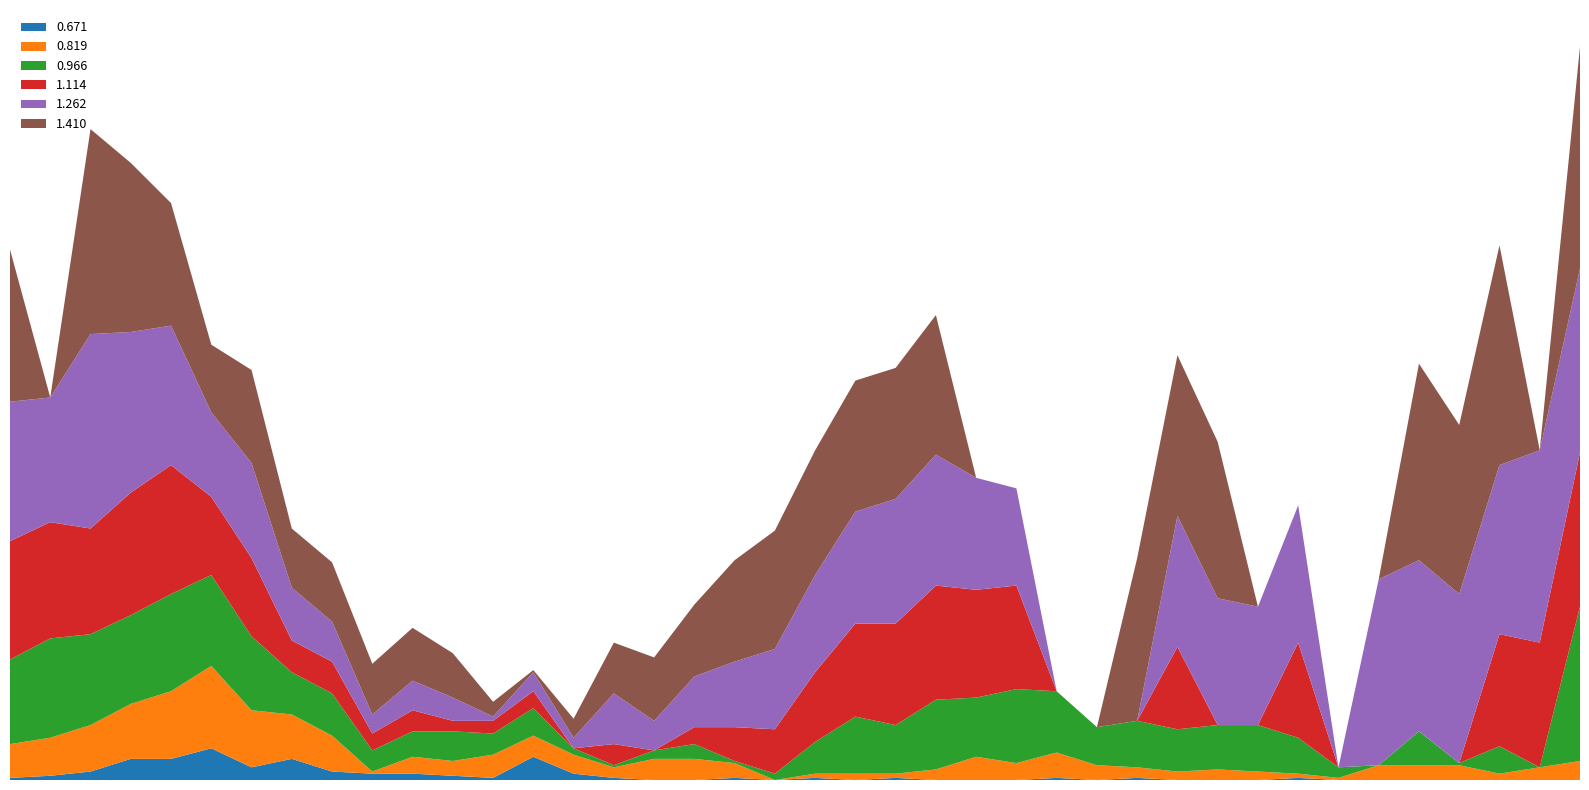

Reading left to right, transcribe all the data shown in this chart.

0.671: 2001/01/14 00:00=-0.1	2001/01/14 00:10=-0.2	2001/01/14 00:20=-0.4	2001/01/14 00:30=-1.0	2001/01/14 00:40=-1.0	2001/01/14 00:50=-1.5	2001/01/14 01:00=-0.6	2001/01/14 01:10=-1.0	2001/01/14 01:20=-0.4	2001/01/14 01:30=0.3	2001/01/14 01:40=-0.3	2001/01/14 01:50=0.2	2001/01/14 02:00=0.1	2001/01/14 02:10=1.1	2001/01/14 02:20=0.3	2001/01/14 02:30=0.1	2001/01/14 02:40=0.0	2001/01/14 02:50=-0.0	2001/01/14 03:00=0.1	2001/01/14 03:10=-0.0	2001/01/14 03:20=0.1	2001/01/14 03:30=0.0	2001/01/14 03:40=0.1	2001/01/14 03:50=-0.0	2001/01/14 04:00=-0.0	2001/01/14 04:10=-0.0	2001/01/14 04:20=-0.1	2001/01/14 04:30=-0.0	2001/01/14 04:40=0.1	2001/01/14 04:50=0.0	2001/01/14 05:00=0.0	2001/01/14 05:10=-0.0	2001/01/14 05:20=0.1	2001/01/14 05:30=-0.0	2001/01/14 05:40=0.0	2001/01/14 05:50=-0.0	2001/01/14 06:00=-0.0	2001/01/14 06:10=0.0	2001/01/14 06:20=0.0	2001/01/14 06:30=0.0
0.819: 2001/01/14 00:00=-1.6	2001/01/14 00:10=-1.8	2001/01/14 00:20=-2.2	2001/01/14 00:30=-2.6	2001/01/14 00:40=-3.2	2001/01/14 00:50=-3.9	2001/01/14 01:00=-2.7	2001/01/14 01:10=-2.1	2001/01/14 01:20=-1.7	2001/01/14 01:30=-0.1	2001/01/14 01:40=-0.8	2001/01/14 01:50=-0.7	2001/01/14 02:00=-1.1	2001/01/14 02:10=1.0	2001/01/14 02:20=0.9	2001/01/14 02:30=0.5	2001/01/14 02:40=1.0	2001/01/14 02:50=1.0	2001/01/14 03:00=0.7	2001/01/14 03:10=0.0	2001/01/14 03:20=0.2	2001/01/14 03:30=0.3	2001/01/14 03:40=-0.2	2001/01/14 03:50=-0.5	2001/01/14 04:00=-1.1	2001/01/14 04:10=-0.8	2001/01/14 04:20=-1.2	2001/01/14 04:30=-0.7	2001/01/14 04:40=-0.5	2001/01/14 04:50=-0.4	2001/01/14 05:00=-0.5	2001/01/14 05:10=-0.4	2001/01/14 05:20=-0.2	2001/01/14 05:30=-0.1	2001/01/14 05:40=-0.7	2001/01/14 05:50=-0.7	2001/01/14 06:00=-0.7	2001/01/14 06:10=-0.3	2001/01/14 06:20=-0.6	2001/01/14 06:30=-0.9
0.966: 2001/01/14 00:00=-4.0	2001/01/14 00:10=-4.7	2001/01/14 00:20=-4.3	2001/01/14 00:30=-4.2	2001/01/14 00:40=-4.6	2001/01/14 00:50=-4.3	2001/01/14 01:00=-3.5	2001/01/14 01:10=-2.0	2001/01/14 01:20=-2.0	2001/01/14 01:30=-1.0	2001/01/14 01:40=-1.2	2001/01/14 01:50=-1.4	2001/01/14 02:00=-1.0	2001/01/14 02:10=1.3	2001/01/14 02:20=-0.3	2001/01/14 02:30=-0.1	2001/01/14 02:40=0.4	2001/01/14 02:50=0.7	2001/01/14 03:00=-0.1	2001/01/14 03:10=-0.3	2001/01/14 03:20=-1.5	2001/01/14 03:30=-2.7	2001/01/14 03:40=-2.3	2001/01/14 03:50=-3.3	2001/01/14 04:00=-2.8	2001/01/14 04:10=-3.5	2001/01/14 04:20=-2.9	2001/01/14 04:30=-1.8	2001/01/14 04:40=-2.2	2001/01/14 04:50=-2.0	2001/01/14 05:00=-2.1	2001/01/14 05:10=-2.2	2001/01/14 05:20=-1.7	2001/01/14 05:30=-0.5	2001/01/14 05:40=0.0	2001/01/14 05:50=-1.6	2001/01/14 06:00=0.1	2001/01/14 06:10=-1.3	2001/01/14 06:20=0.0	2001/01/14 06:30=-7.3
1.114: 2001/01/14 00:00=-5.6	2001/01/14 00:10=-5.5	2001/01/14 00:20=-5.0	2001/01/14 00:30=-5.8	2001/01/14 00:40=-6.1	2001/01/14 00:50=-3.7	2001/01/14 01:00=-3.7	2001/01/14 01:10=-1.5	2001/01/14 01:20=-1.5	2001/01/14 01:30=-0.8	2001/01/14 01:40=-1.0	2001/01/14 01:50=-0.5	2001/01/14 02:00=0.6	2001/01/14 02:10=0.8	2001/01/14 02:20=-0.0	2001/01/14 02:30=-1.0	2001/01/14 02:40=0.0	2001/01/14 02:50=-0.8	2001/01/14 03:00=-1.6	2001/01/14 03:10=-2.1	2001/01/14 03:20=-3.3	2001/01/14 03:30=-4.4	2001/01/14 03:40=-4.8	2001/01/14 03:50=-5.4	2001/01/14 04:00=-5.1	2001/01/14 04:10=-4.9	2001/01/14 04:20=0.0	2001/01/14 04:30=0.0	2001/01/14 04:40=0.0	2001/01/14 04:50=-3.9	2001/01/14 05:00=0.0	2001/01/14 05:10=0.0	2001/01/14 05:20=-4.5	2001/01/14 05:30=0.0	2001/01/14 05:40=0.0	2001/01/14 05:50=0.0	2001/01/14 06:00=0.0	2001/01/14 06:10=-5.3	2001/01/14 06:20=-5.9	2001/01/14 06:30=-7.3
1.262: 2001/01/14 00:00=-6.6	2001/01/14 00:10=-5.9	2001/01/14 00:20=-9.2	2001/01/14 00:30=-7.6	2001/01/14 00:40=-6.6	2001/01/14 00:50=-4.0	2001/01/14 01:00=-4.5	2001/01/14 01:10=-2.5	2001/01/14 01:20=-1.9	2001/01/14 01:30=-0.9	2001/01/14 01:40=-1.4	2001/01/14 01:50=-1.1	2001/01/14 02:00=0.2	2001/01/14 02:10=0.9	2001/01/14 02:20=-0.5	2001/01/14 02:30=-2.4	2001/01/14 02:40=-1.4	2001/01/14 02:50=-2.4	2001/01/14 03:00=-3.1	2001/01/14 03:10=-3.8	2001/01/14 03:20=-4.6	2001/01/14 03:30=-5.3	2001/01/14 03:40=-5.9	2001/01/14 03:50=-6.2	2001/01/14 04:00=-5.3	2001/01/14 04:10=-4.6	2001/01/14 04:20=0.0	2001/01/14 04:30=0.0	2001/01/14 04:40=0.0	2001/01/14 04:50=-6.2	2001/01/14 05:00=-6.0	2001/01/14 05:10=-5.6	2001/01/14 05:20=-6.5	2001/01/14 05:30=0.0	2001/01/14 05:40=-8.8	2001/01/14 05:50=-8.1	2001/01/14 06:00=-8.0	2001/01/14 06:10=-8.0	2001/01/14 06:20=-9.1	2001/01/14 06:30=-8.7
1.410: 2001/01/14 00:00=-7.2	2001/01/14 00:10=0.0	2001/01/14 00:20=-9.7	2001/01/14 00:30=-8.0	2001/01/14 00:40=-5.8	2001/01/14 00:50=-3.2	2001/01/14 01:00=-4.4	2001/01/14 01:10=-2.8	2001/01/14 01:20=-2.8	2001/01/14 01:30=-2.4	2001/01/14 01:40=-2.5	2001/01/14 01:50=-2.1	2001/01/14 02:00=0.7	2001/01/14 02:10=-0.1	2001/01/14 02:20=-0.9	2001/01/14 02:30=-2.4	2001/01/14 02:40=-3.0	2001/01/14 02:50=-3.4	2001/01/14 03:00=-4.8	2001/01/14 03:10=-5.6	2001/01/14 03:20=-5.9	2001/01/14 03:30=-6.2	2001/01/14 03:40=-6.2	2001/01/14 03:50=-6.6	2001/01/14 04:00=0.0	2001/01/14 04:10=0.0	2001/01/14 04:20=0.0	2001/01/14 04:30=0.0	2001/01/14 04:40=-7.7	2001/01/14 04:50=-7.6	2001/01/14 05:00=-7.4	2001/01/14 05:10=0.0	2001/01/14 05:20=0.0	2001/01/14 05:30=0.0	2001/01/14 05:40=0.0	2001/01/14 05:50=-9.3	2001/01/14 06:00=-8.0	2001/01/14 06:10=-10.4	2001/01/14 06:20=0.0	2001/01/14 06:30=-10.5